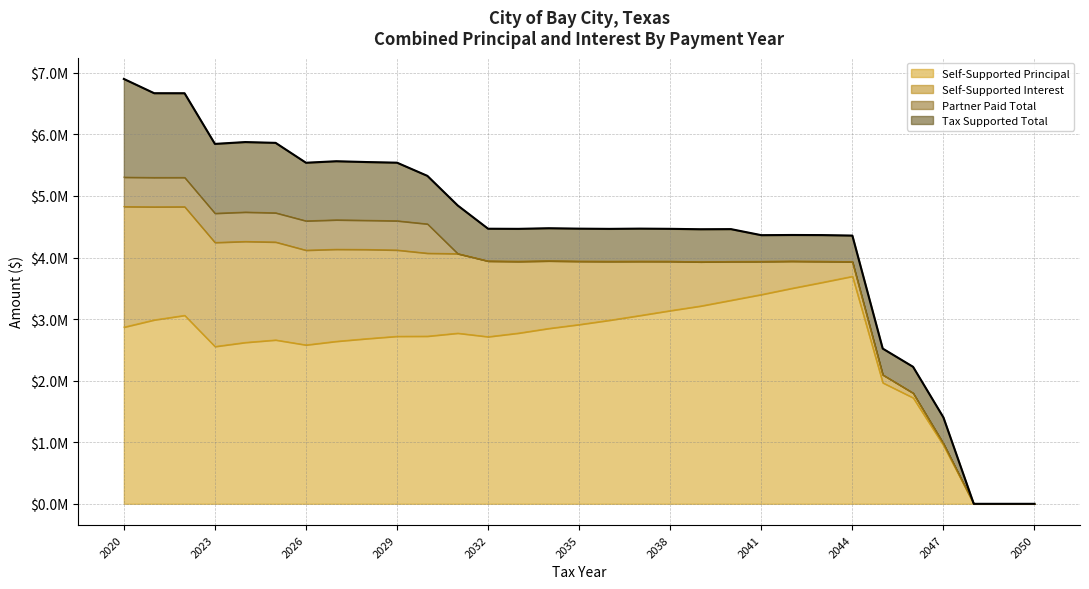

True or false: Tax Supported Total and Self-Supported Principal intersect in this chart.

False